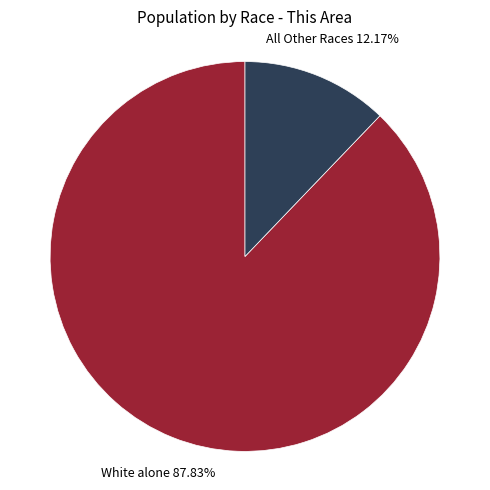

Is there a majority slice in this chart?

Yes